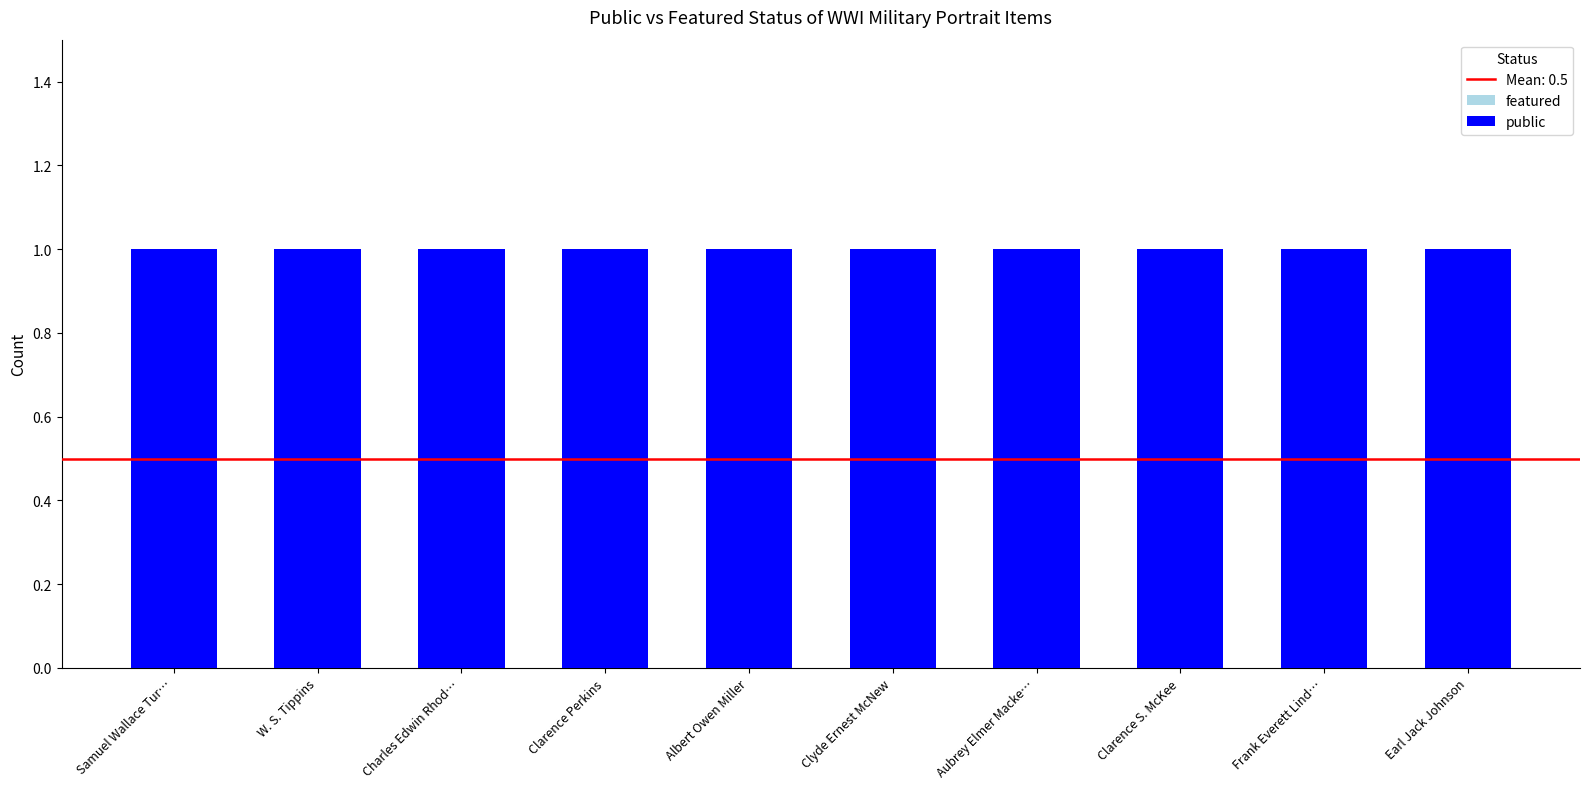

The public series shows 1 at Albert Owen Miller. True or false?

True